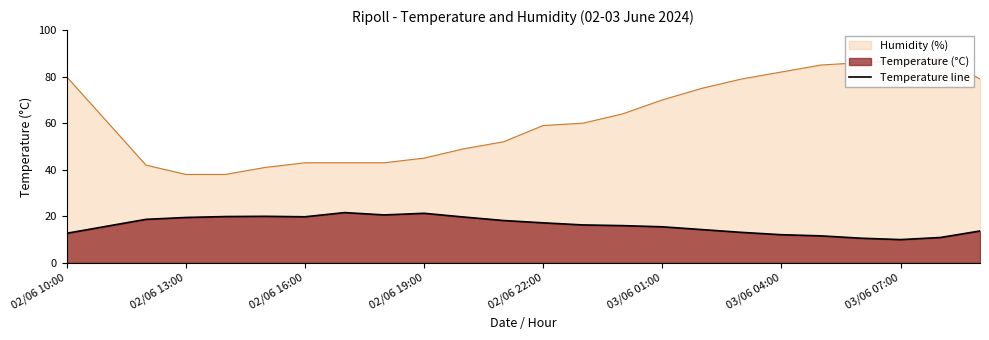

What is the minimum value for Temperature line?

10.0